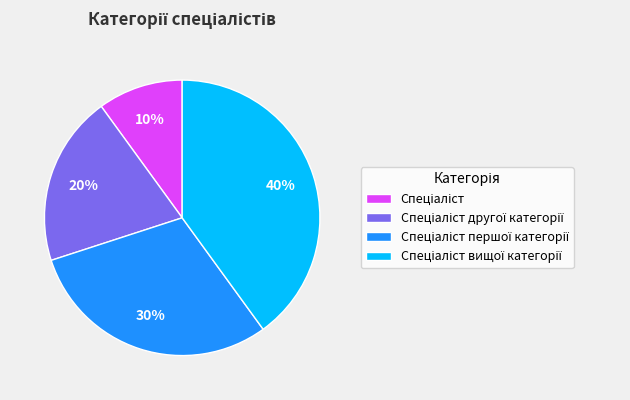

Does any single category account for the majority?

No